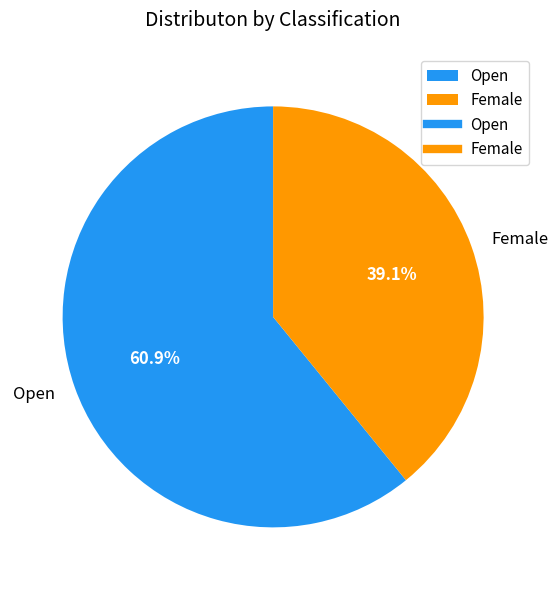

What is the ratio of the value at Open to the value at Female?

1.6